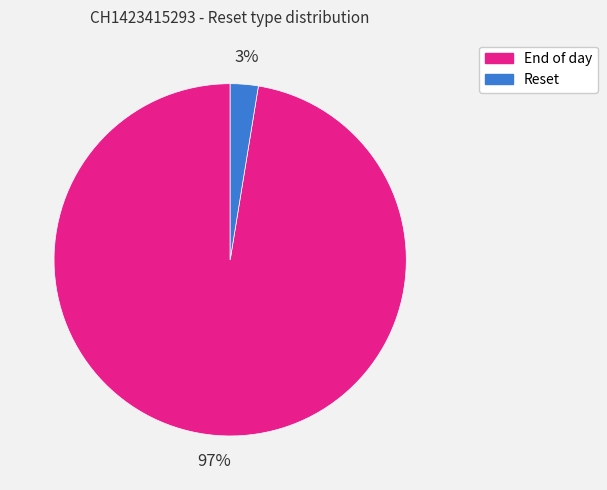

Count the number of slices in the pie.

2